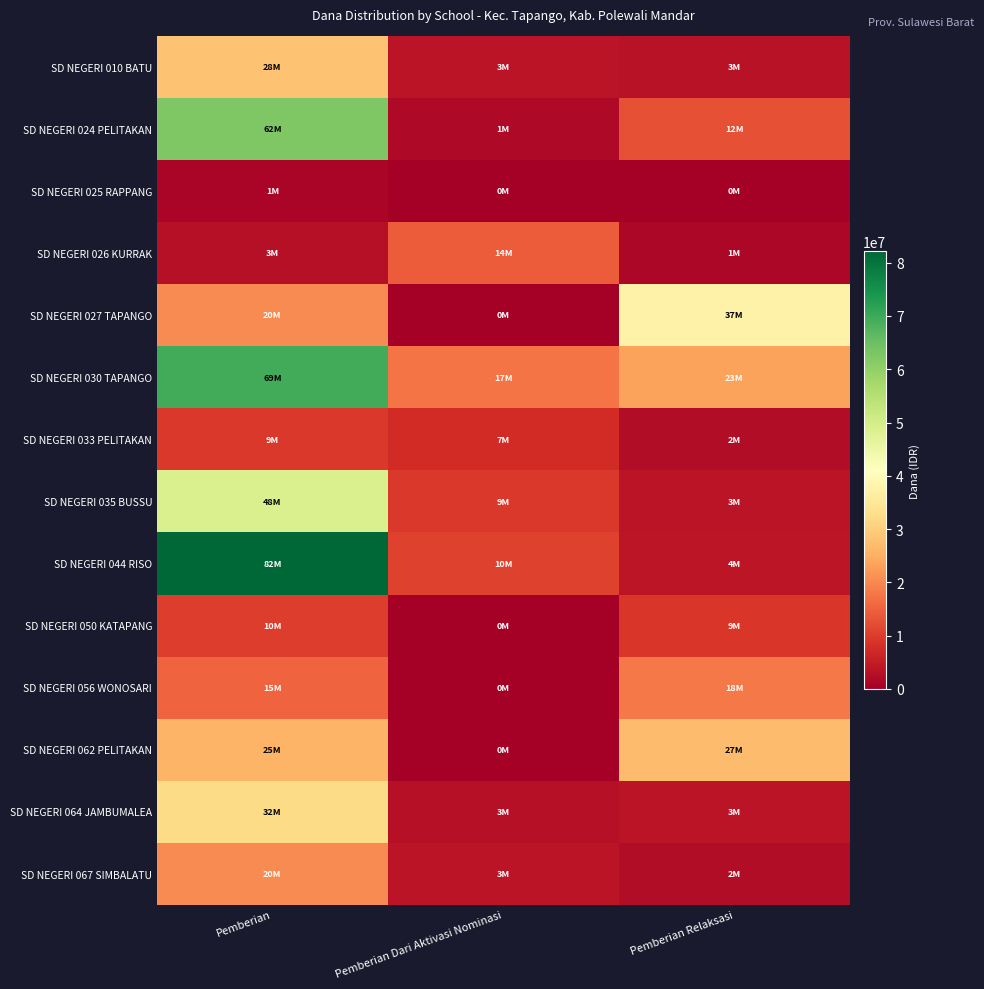

Which series has the widest spread of values?

SD NEGERI 044 RISO